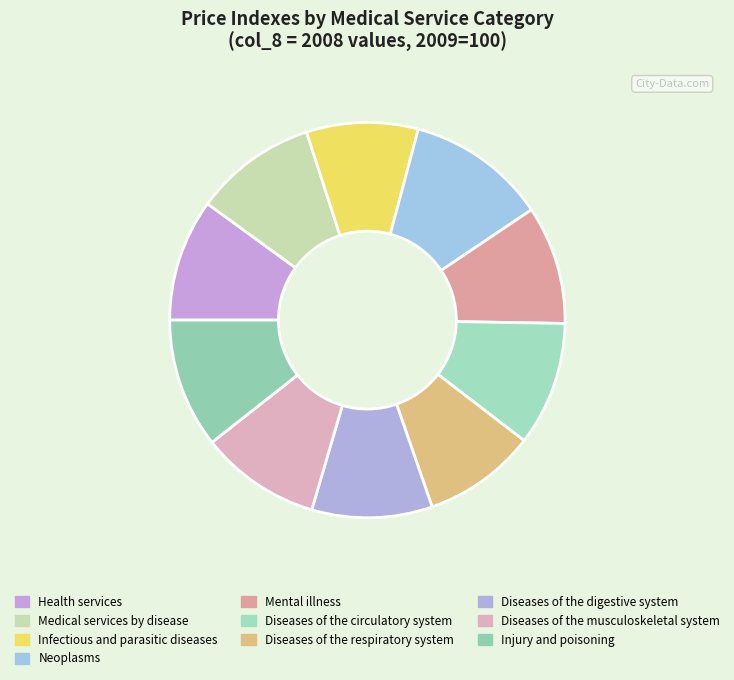

Does any single category account for the majority?

No